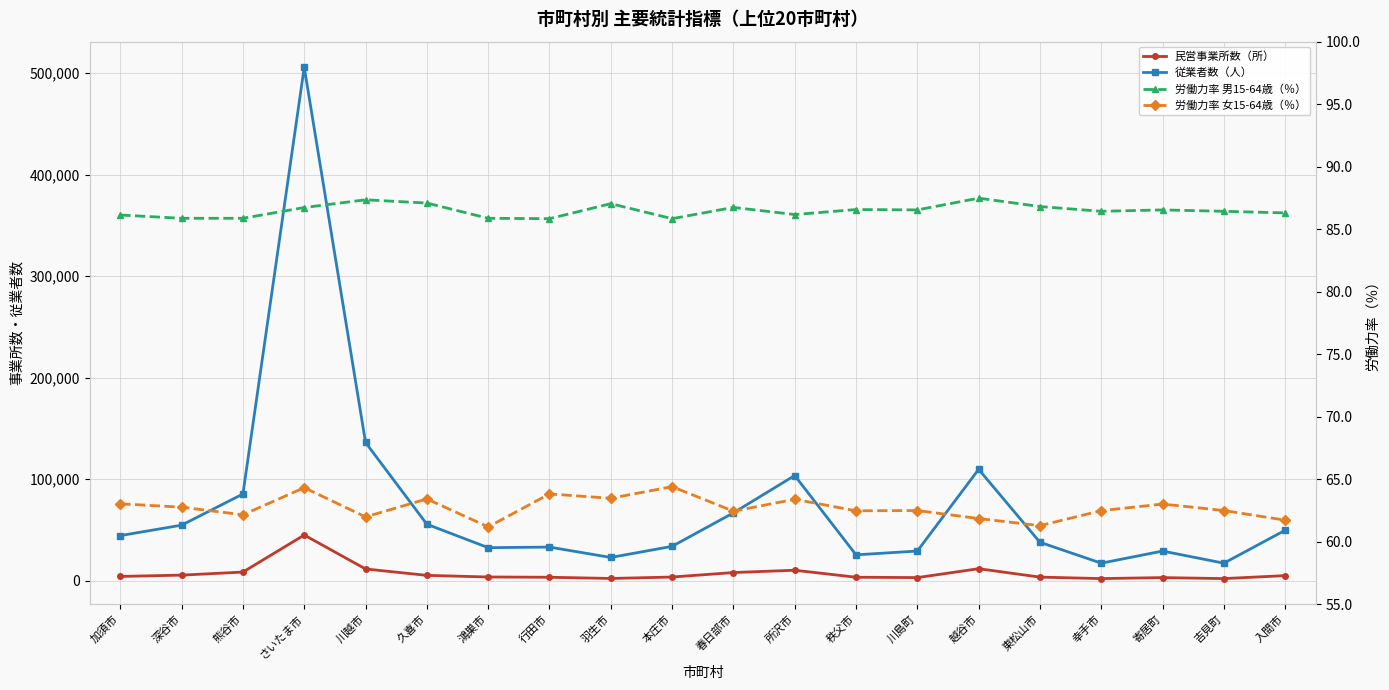

How many interior local peaks does the 従業者数（人） series have?

5